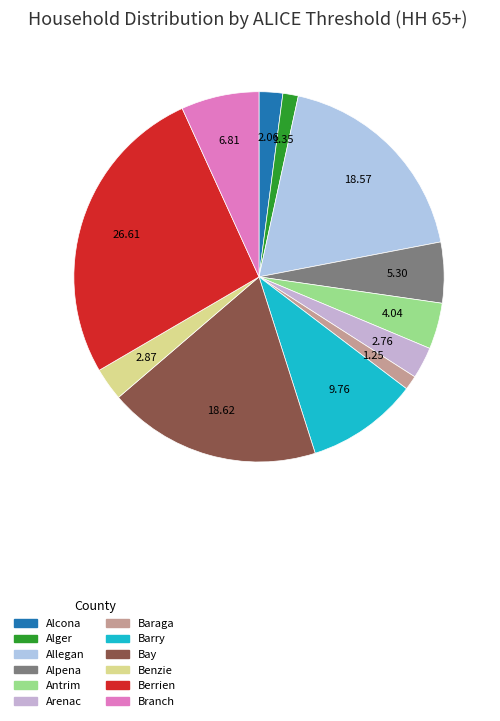

How many slices are in this pie chart?

12